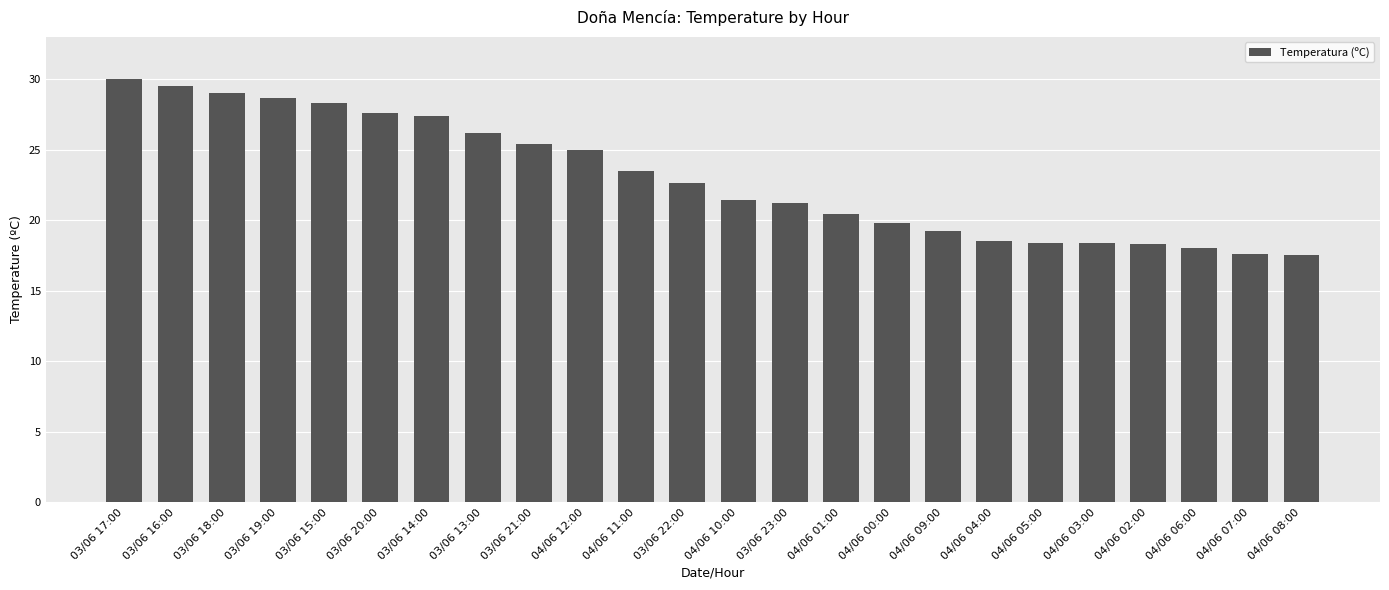

Where does the data first go above 22?

03/06 17:00